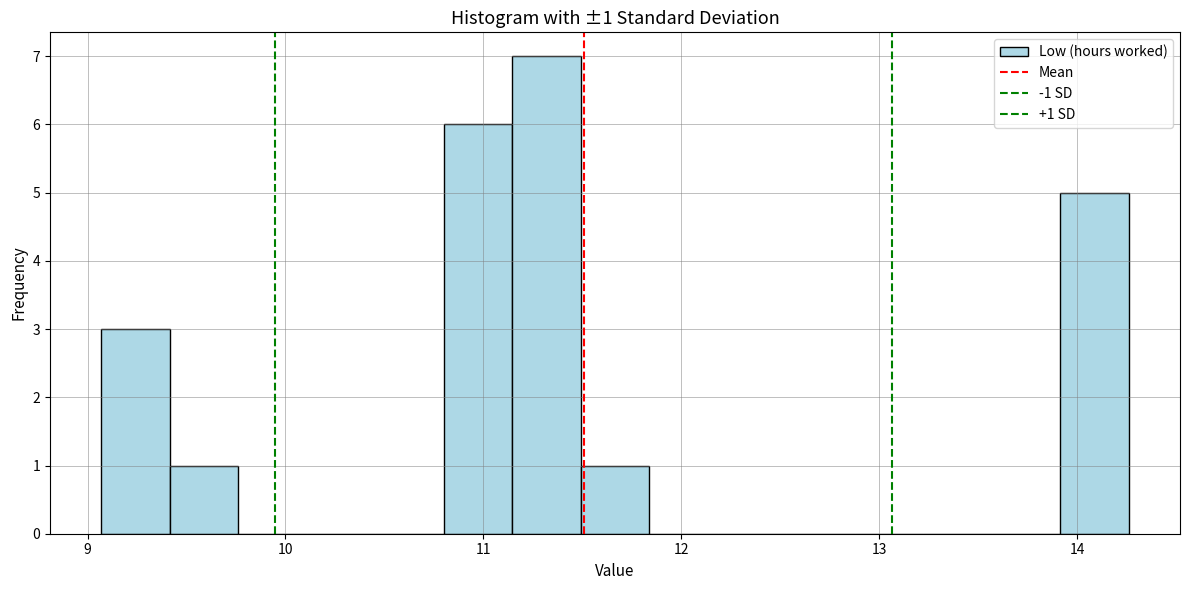

Read against the x-axis, roughly where is the centre of the tallest bar?

11.3